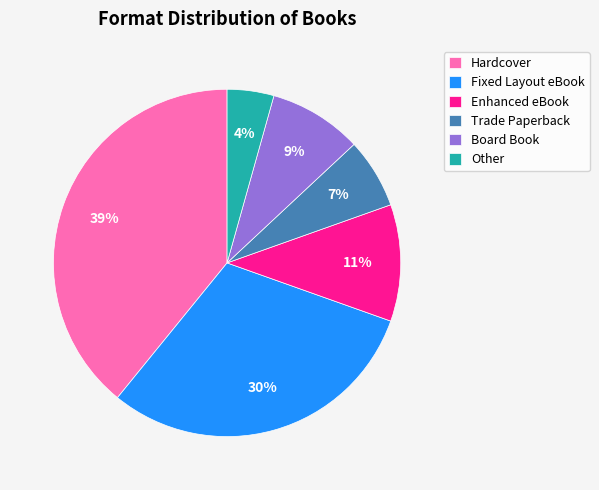

Which category has the smallest portion of the pie?

Other